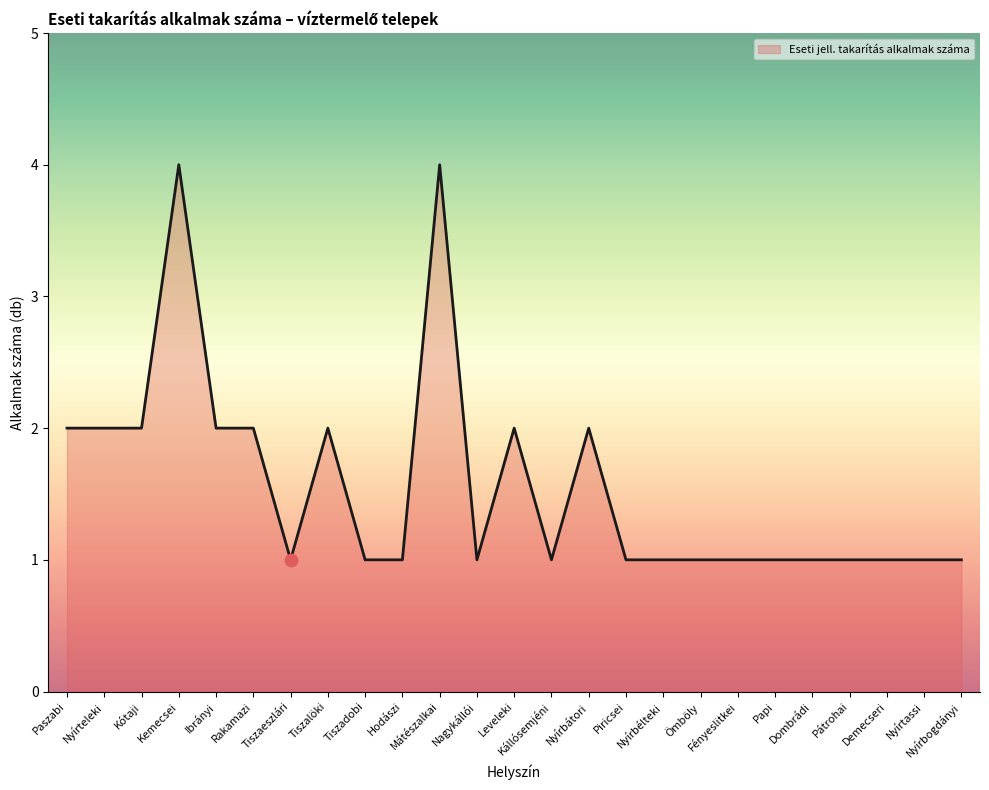

Between Nyírbélteki and Rakamazi, which is larger?

Rakamazi